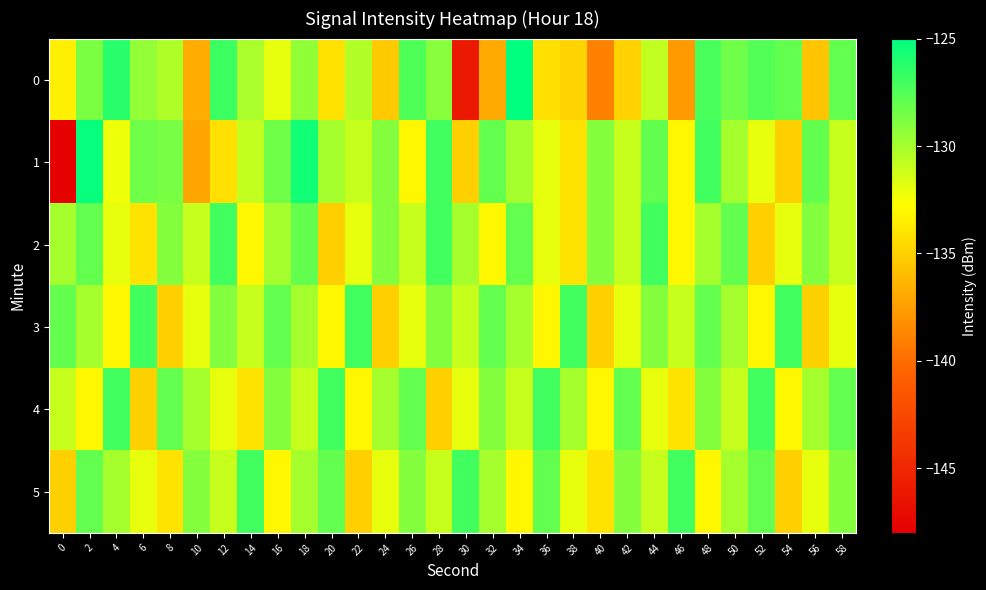

Between 10 and 46, which series saw the biggest shift?

1